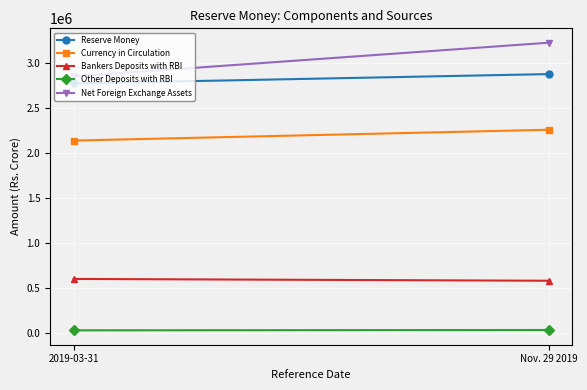

At which label is Reserve Money closest to 2822360?

2019-03-31